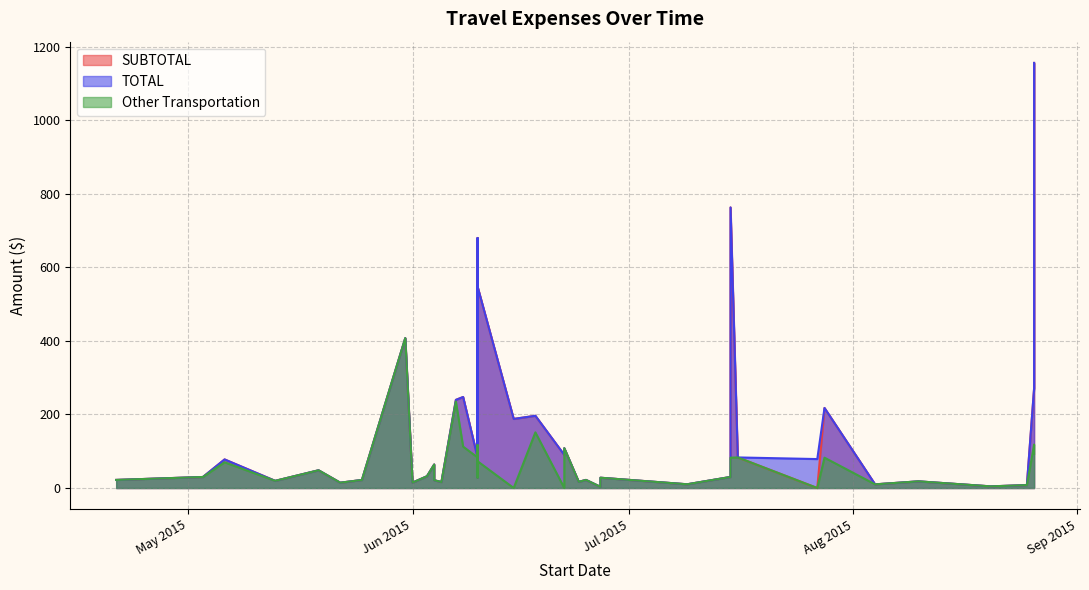

Which series has the largest total across all categories?

TOTAL